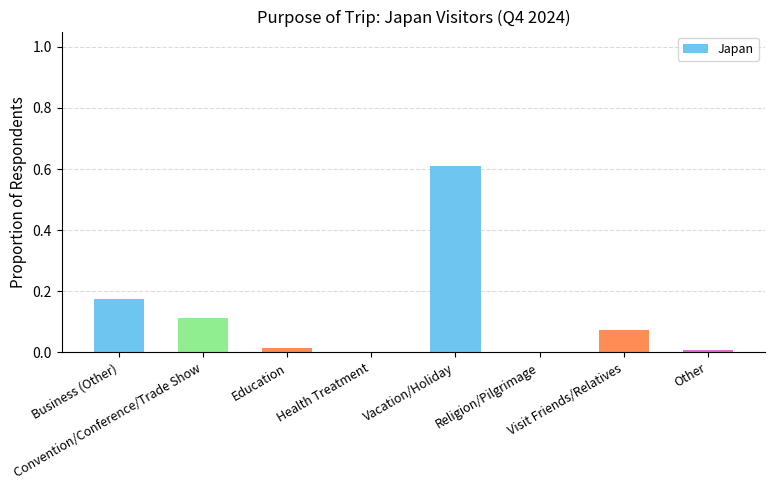

What is the sum of all values?

1.0